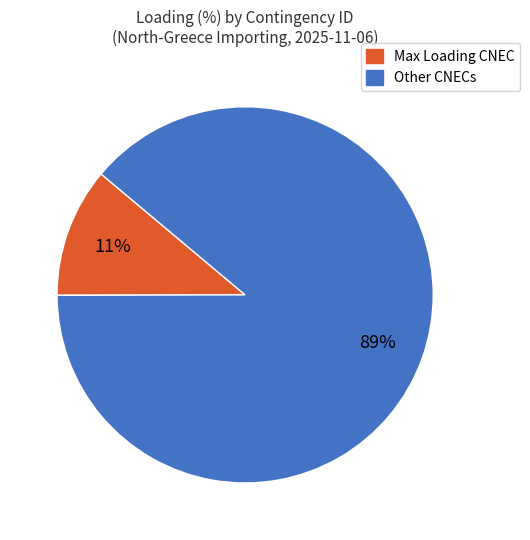

Is there any slice that represents more than half of the pie?

Yes